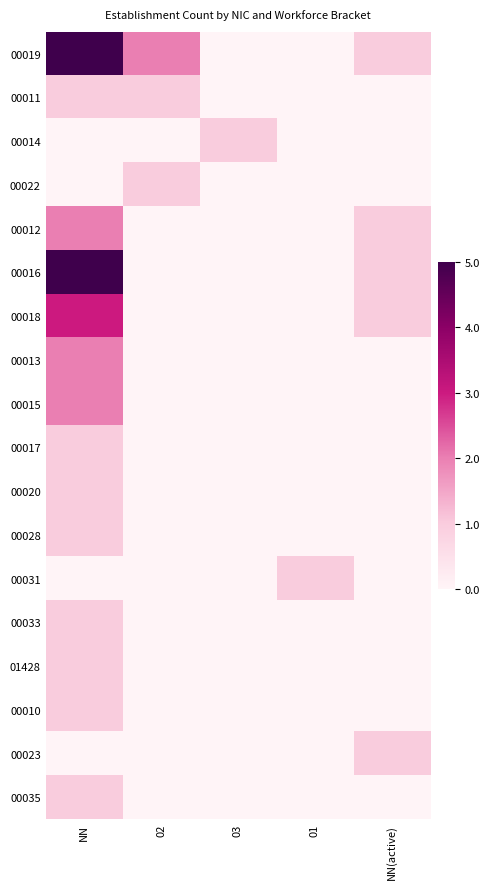

What is the spread (max minus min) of values at 03?

0.2